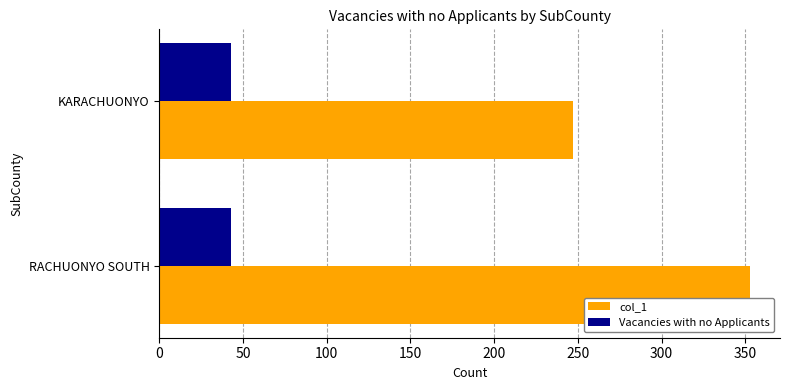

Count the number of data series in this chart.

2